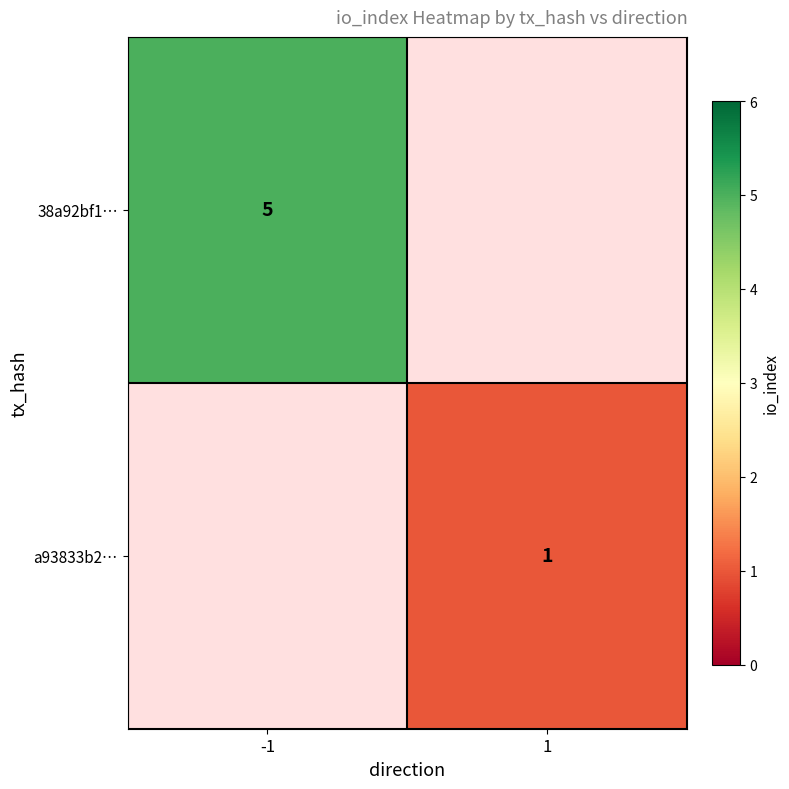

Is the value of a93833b2… at 1 greater than the value of 38a92bf1… at -1?

No